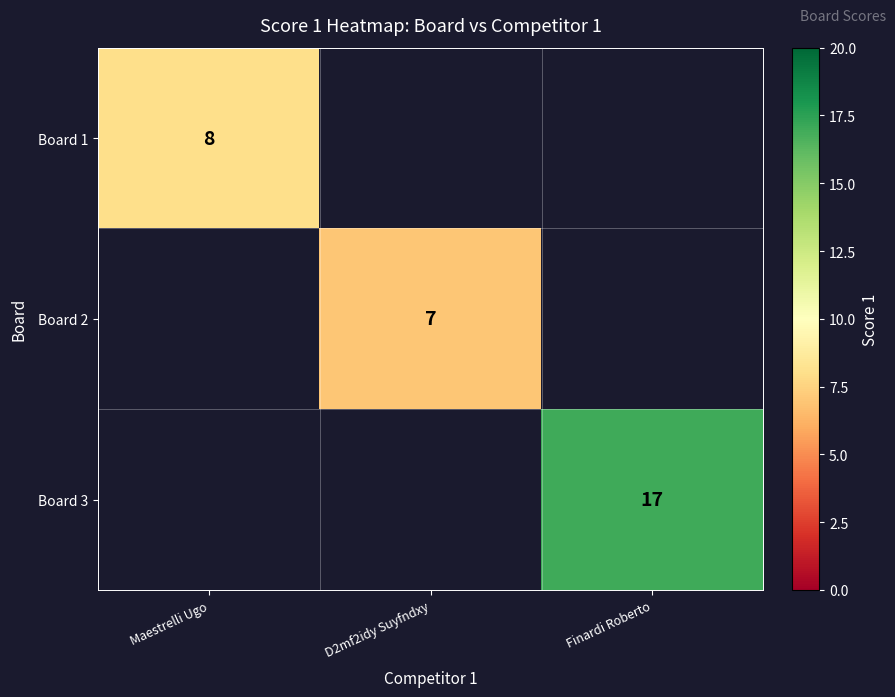

Is the value of Board 3 at Finardi Roberto greater than the value of Board 2 at D2mf2idy Suyfndxy?

Yes